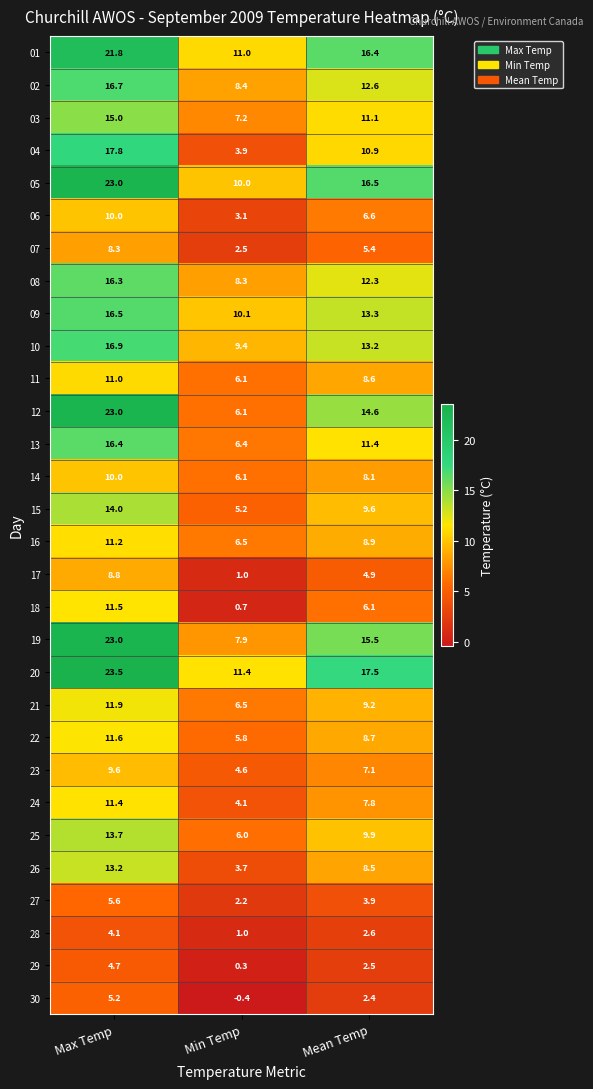

At how many categories does at least one series exceed 6?

3